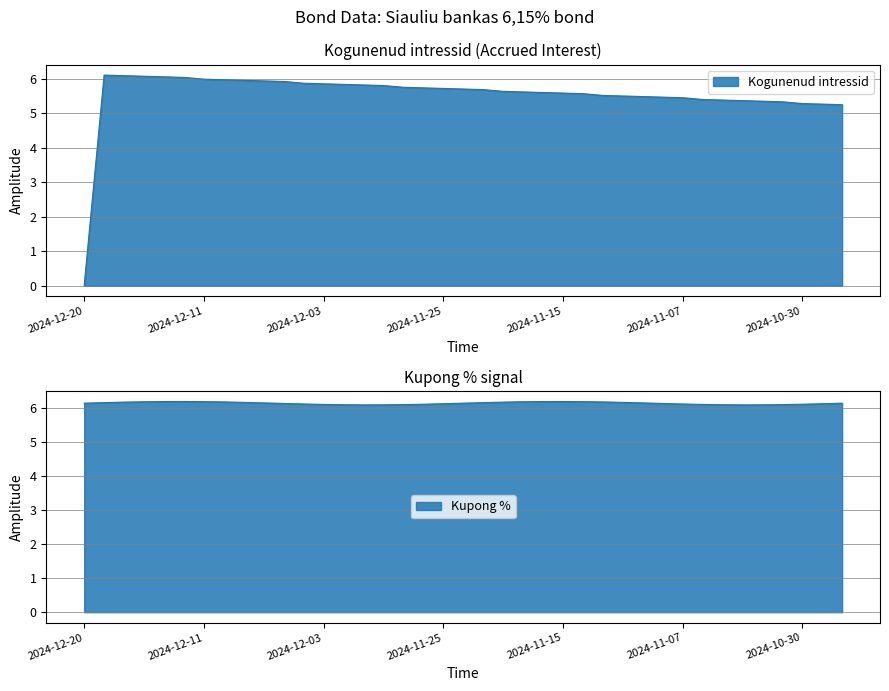

How many values are below 5?

1